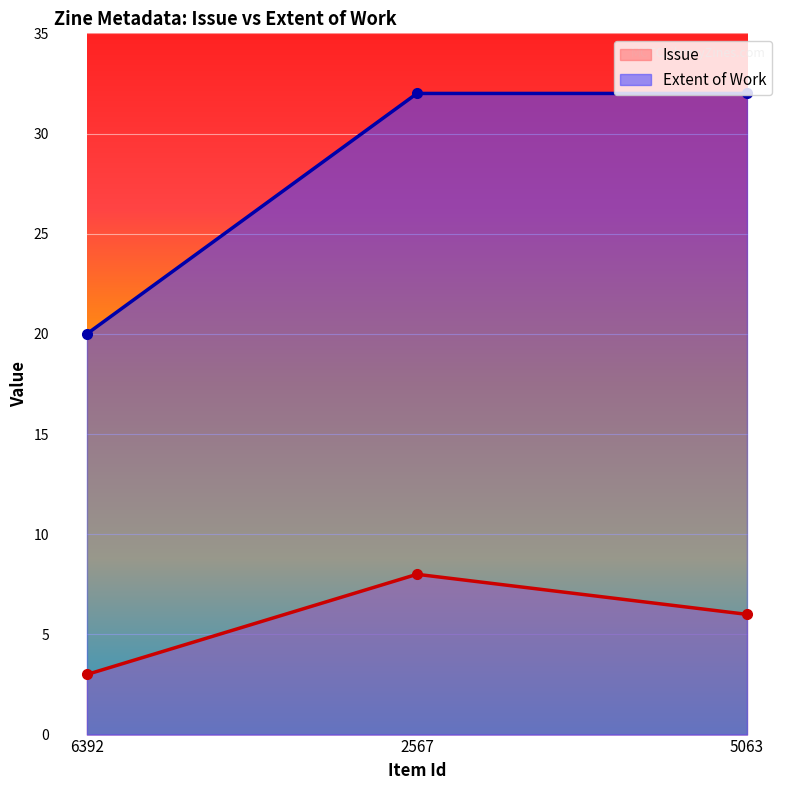

The value of Issue at 6392 is 1. True or false?

False